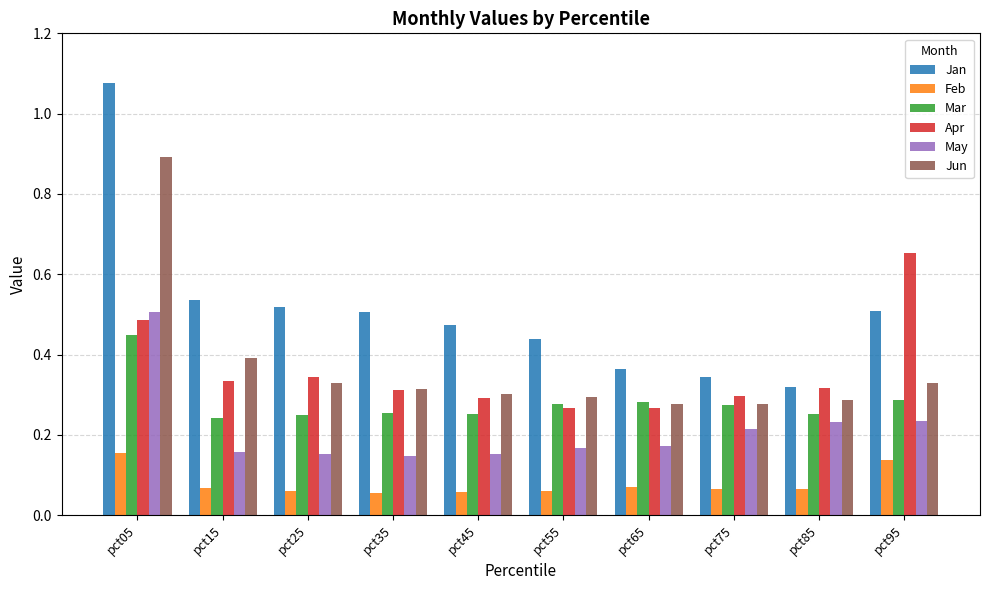

Which series has the widest spread of values?

Jan